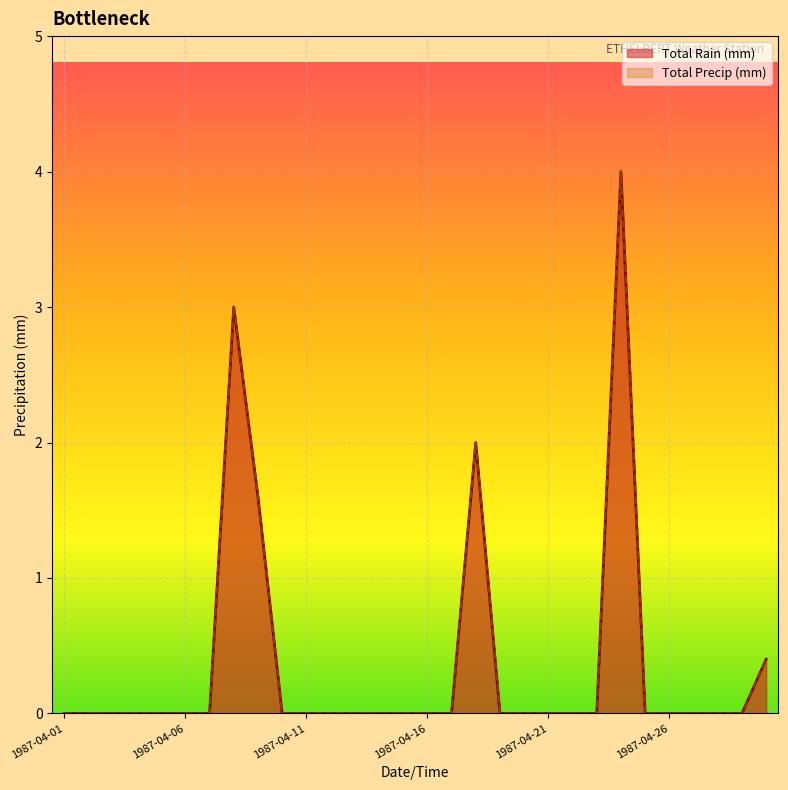

Does the chart display data point markers on the line(s)?

No